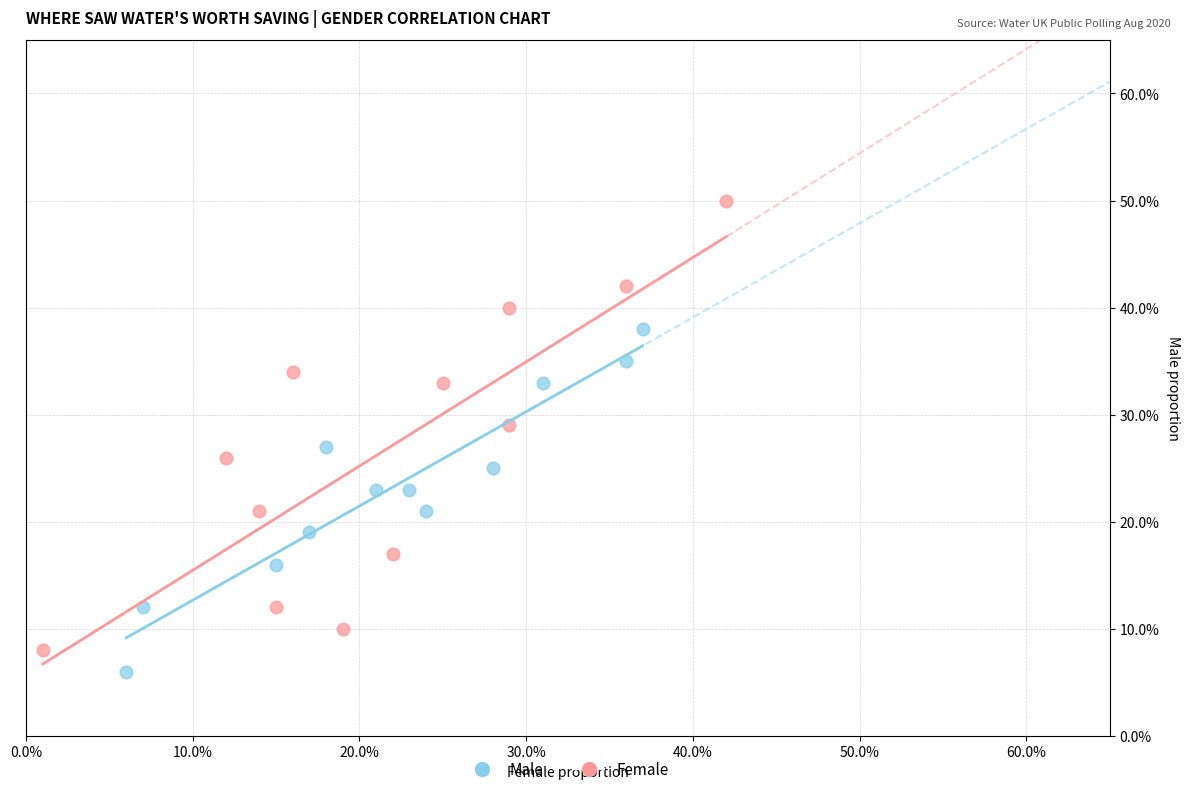

What are all the series names shown in the legend?

Male, Female